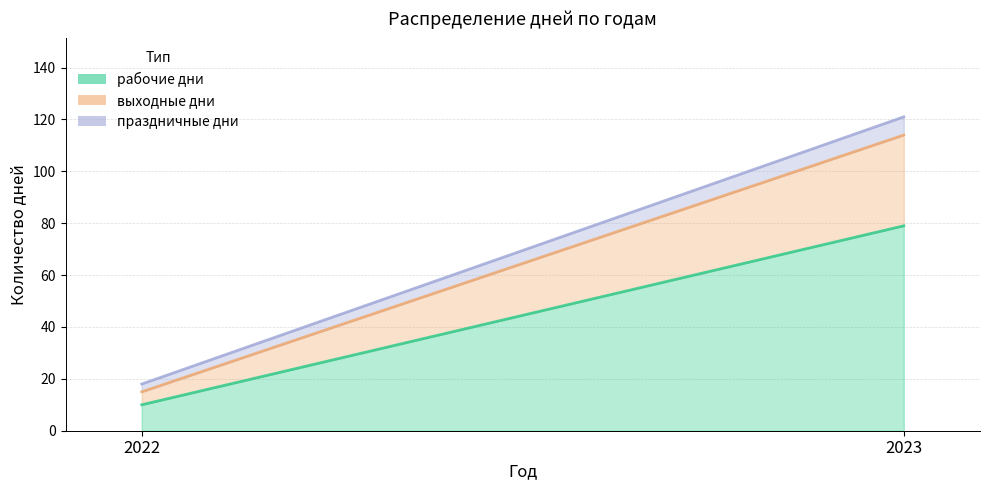

What is the average value of the праздничные дни series?

5